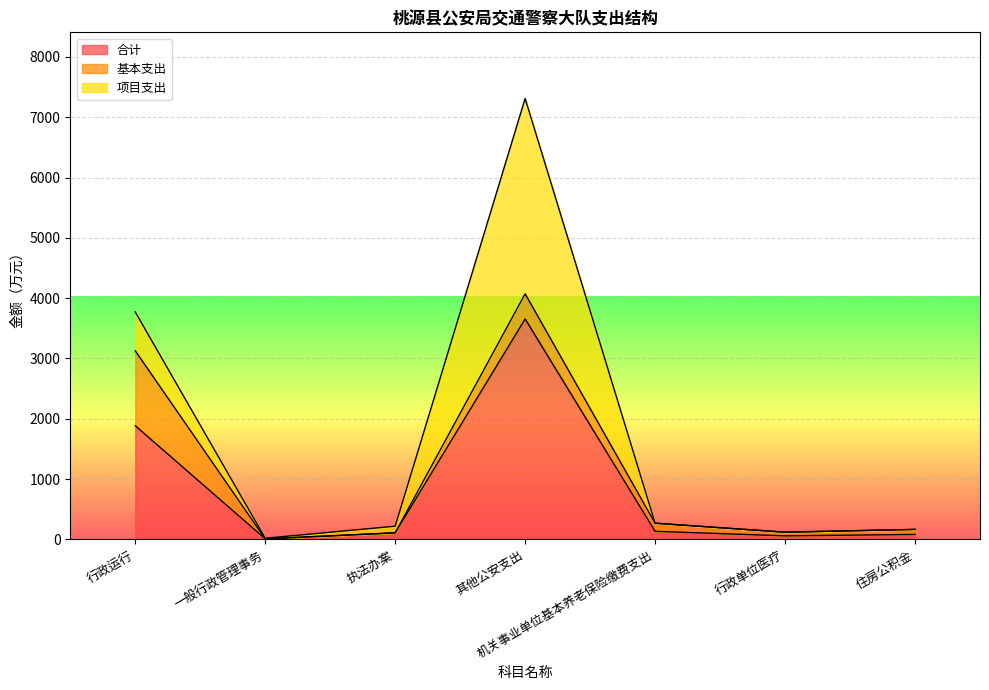

At which category does the chart reach its peak across all series?

其他公安支出